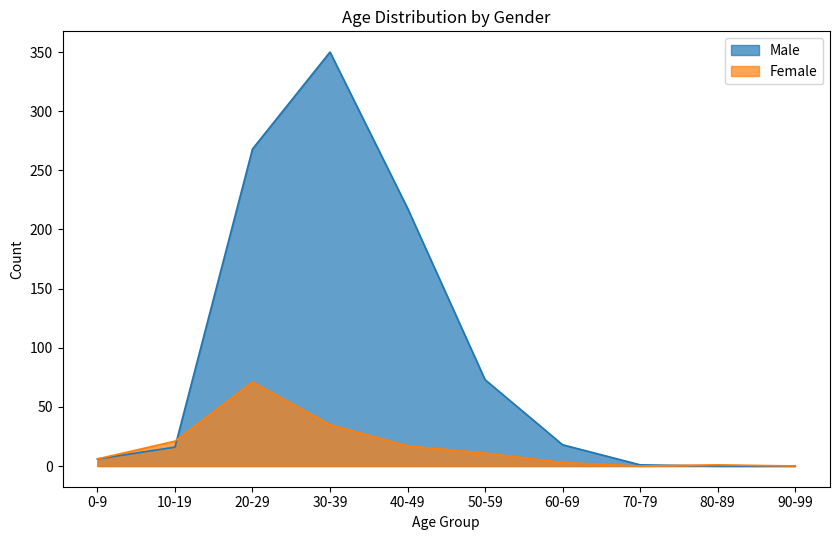

How many series are shown in this chart?

2